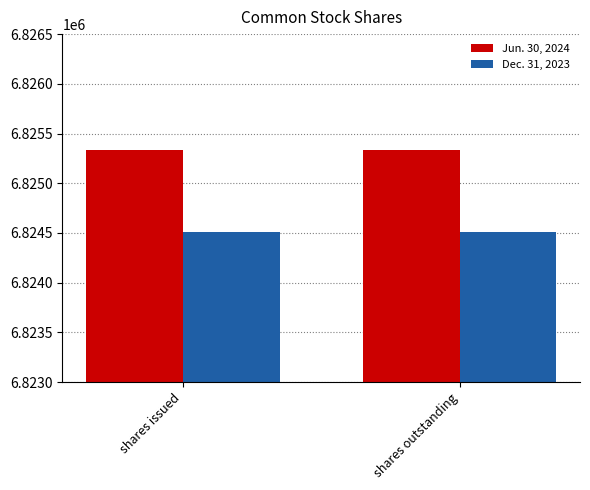

Reading left to right, what are all the values shown in this chart?

Jun. 30, 2024: shares issued=6825338	shares outstanding=6825338
Dec. 31, 2023: shares issued=6824511	shares outstanding=6824511